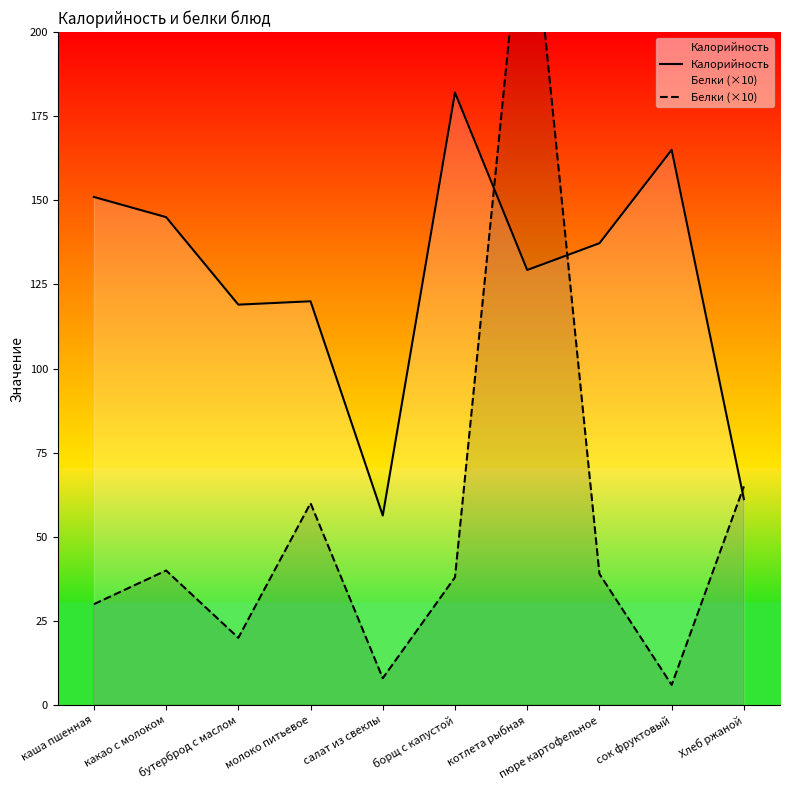

How many data points in Калорийность are less than 137?

5